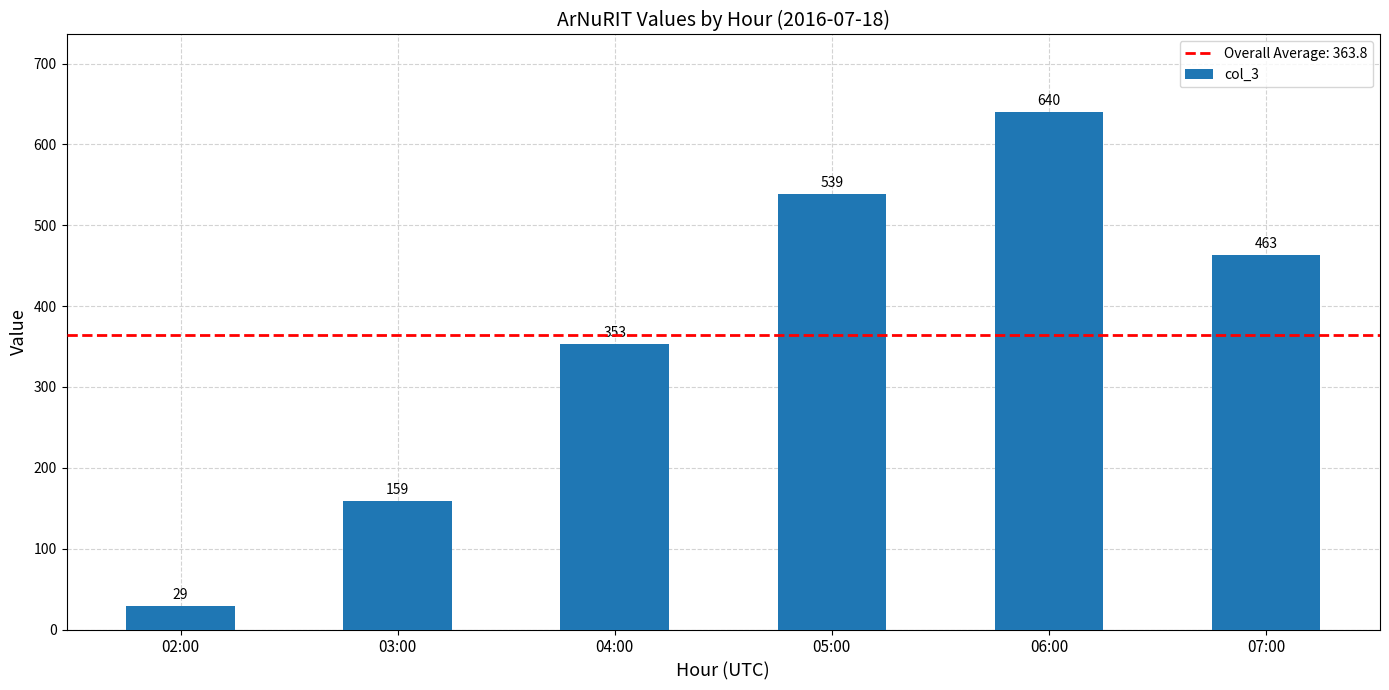

List the labels in order of value, smallest first.

02:00, 03:00, 04:00, 07:00, 05:00, 06:00